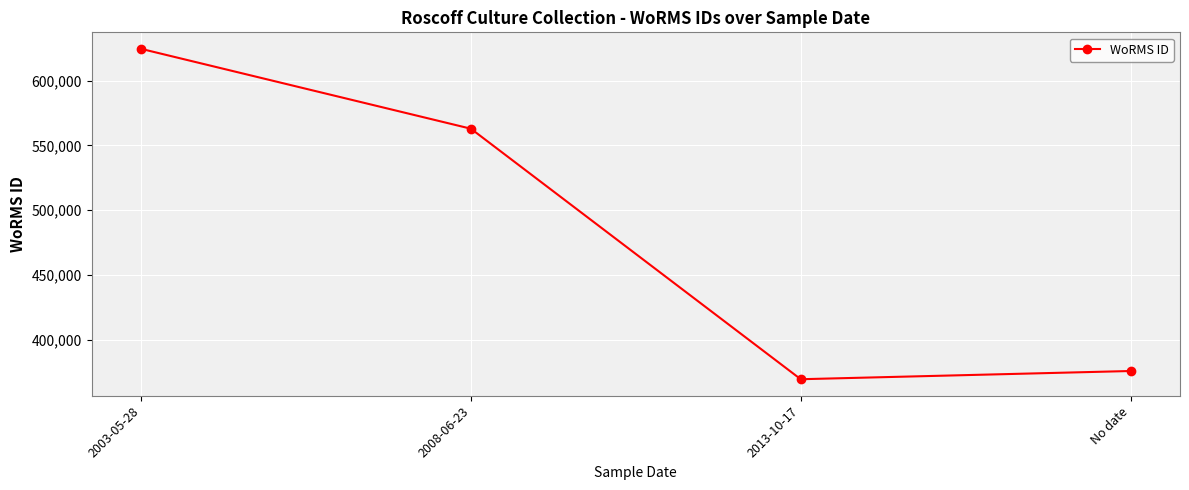

Reading left to right, transcribe all the data shown in this chart.

2003-05-28=624507	2008-06-23=562852	2013-10-17=369473	No date=375817